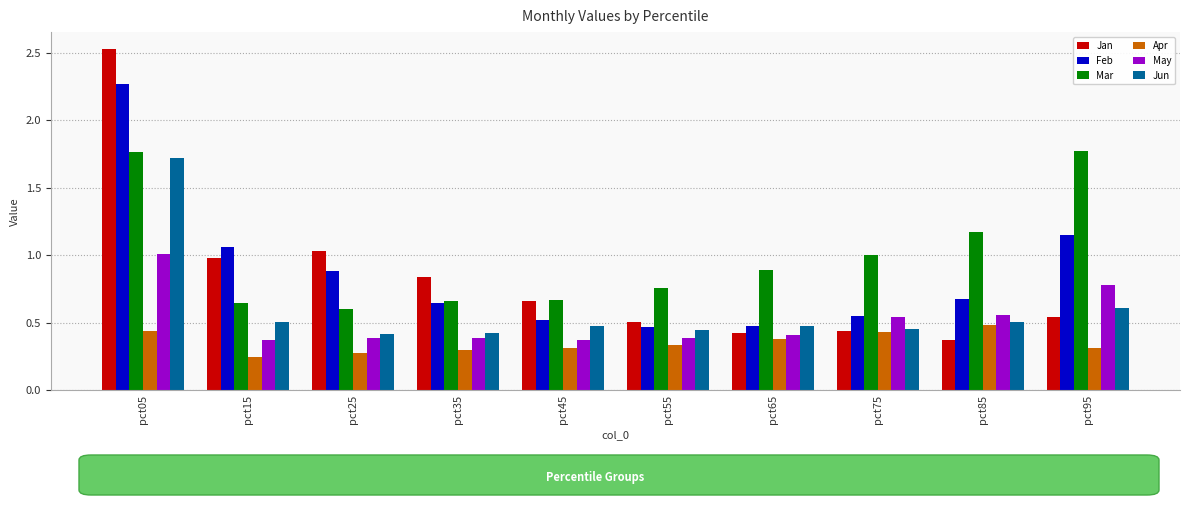

Which category has the highest value in the Jun series?

pct05